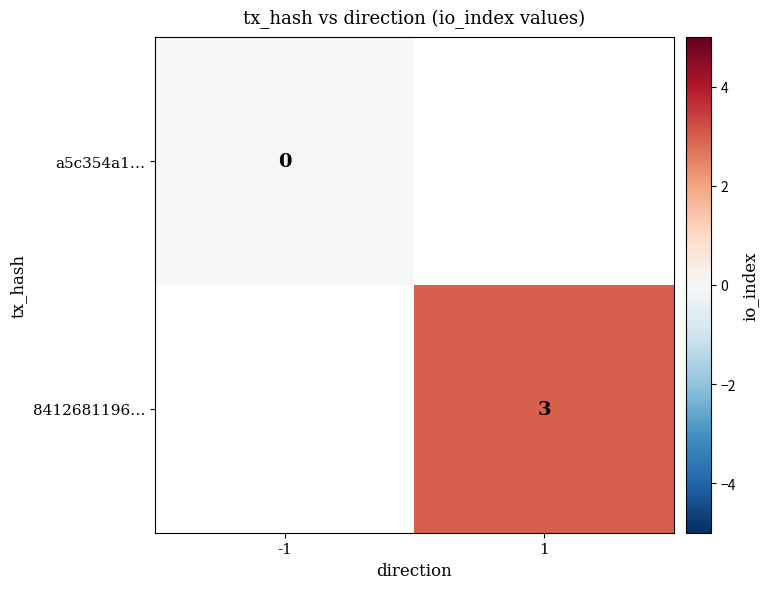

Between -1 and 1, which is larger?

1